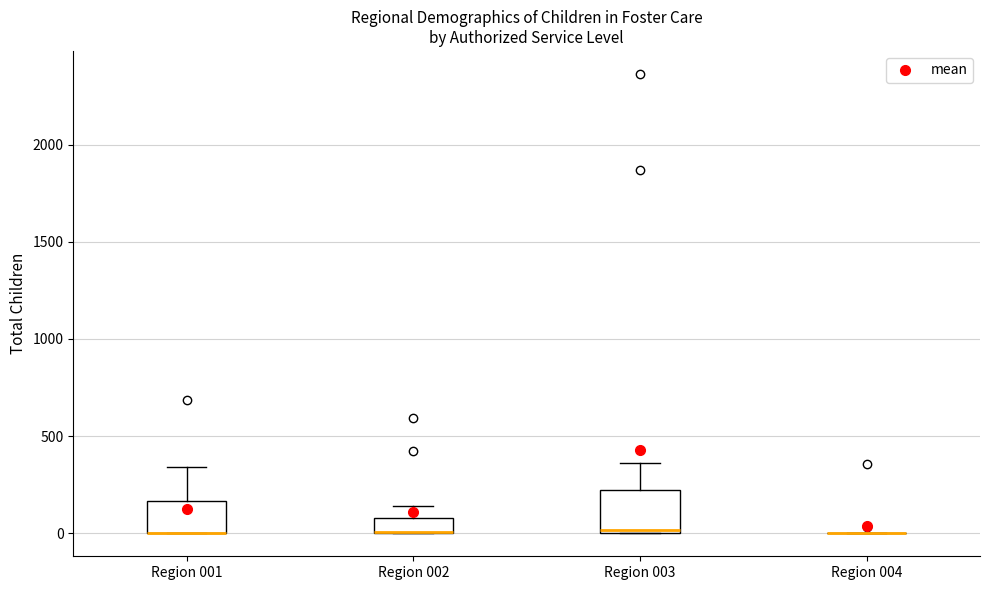

Comparing the boxes themselves (not the whiskers), which one is the tallest?

Region 003